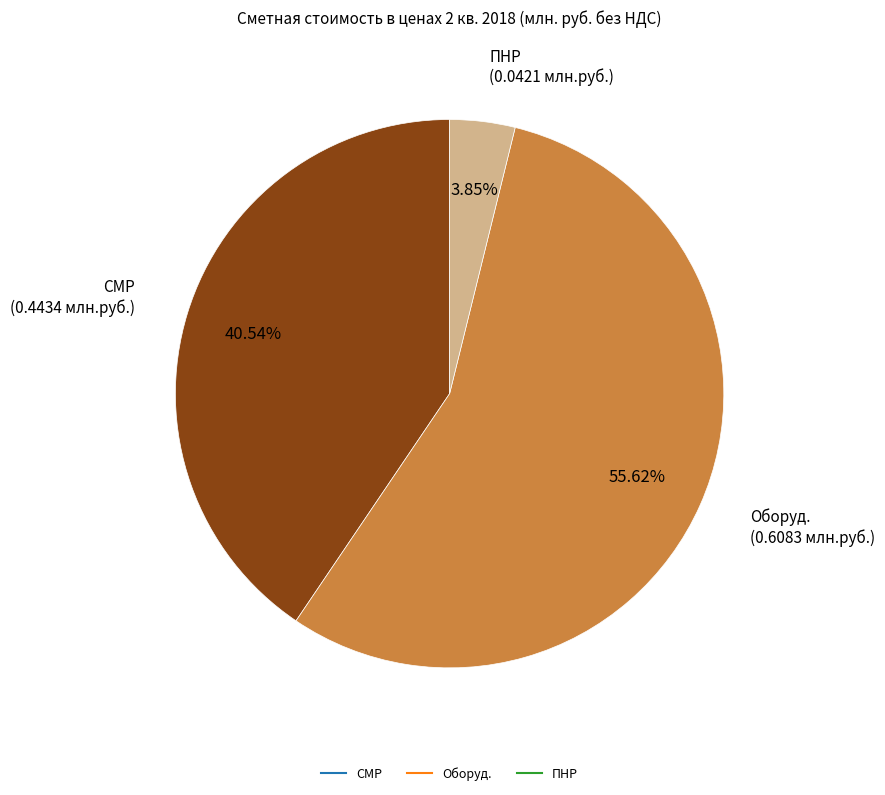

Is there a majority slice in this chart?

Yes